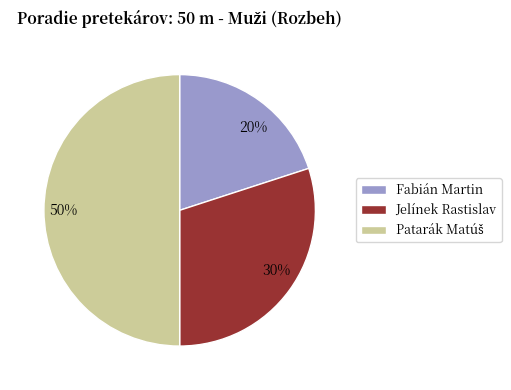

Does 30% represent more than half of the total?

No